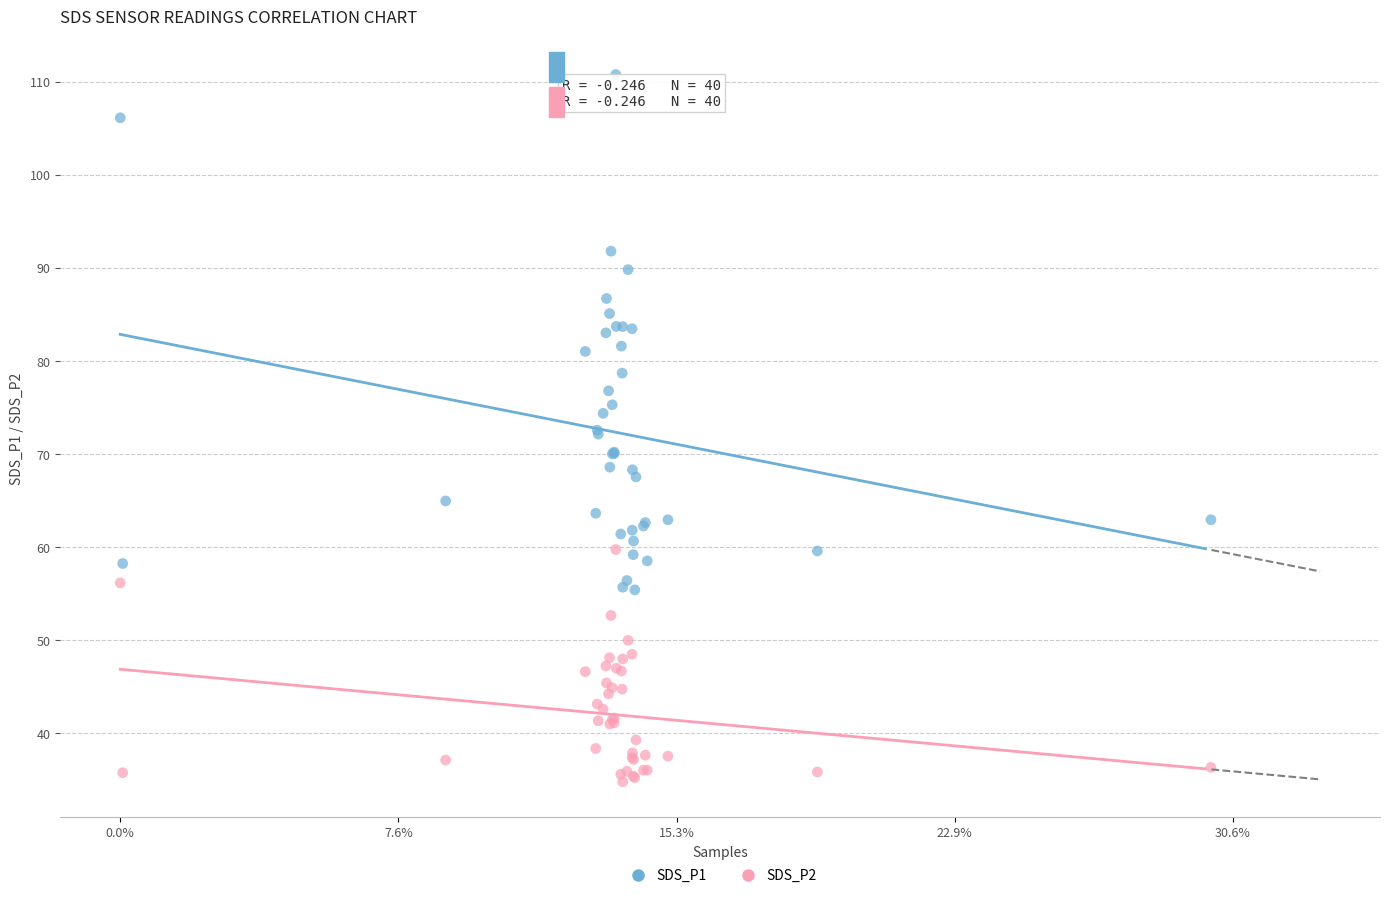

Which series contains the lowest Y value?

SDS_P2